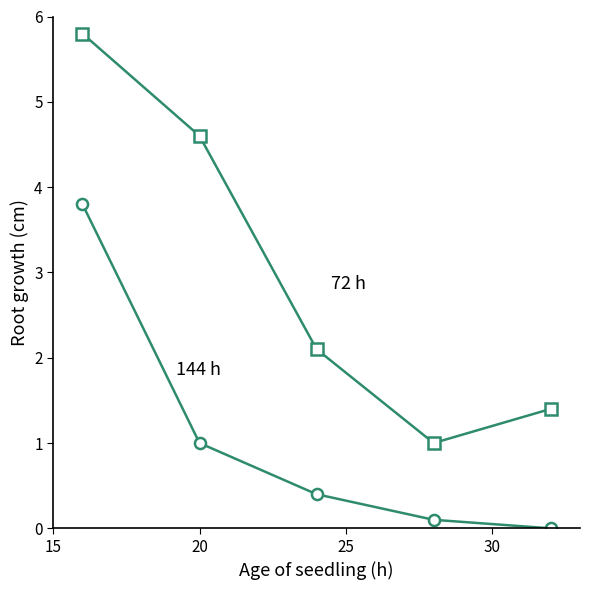

Does the chart have visible grid lines?

No